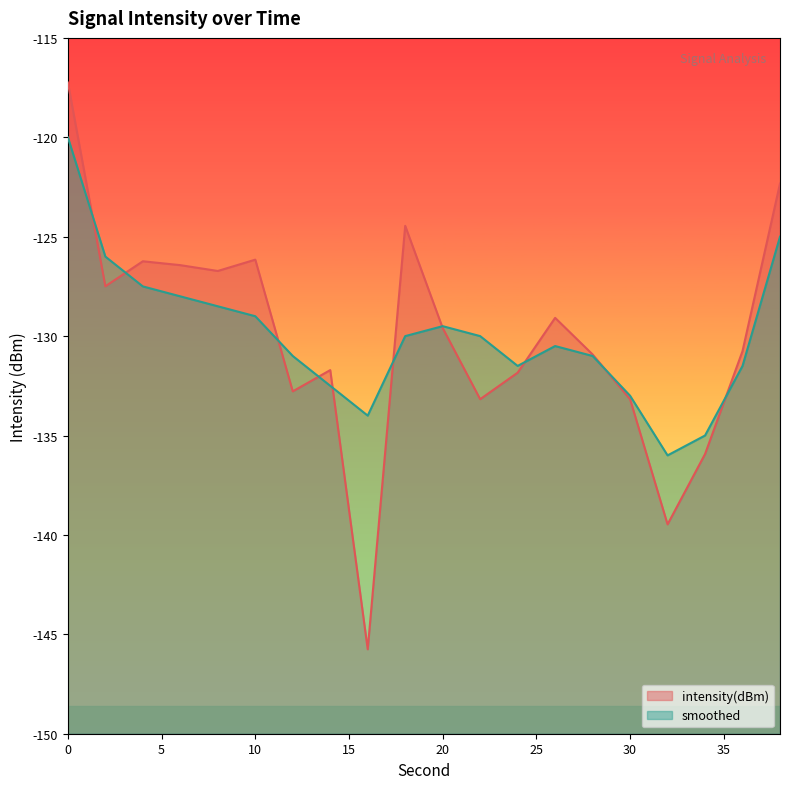

Reading left to right, list all the values displayed in this chart.

intensity(dBm): -117.2	-127.5	-126.2	-126.4	-126.7	-126.2	-132.8	-131.7	-145.8	-124.5	-129.6	-133.2	-131.8	-129.1	-130.9	-133.2	-139.5	-135.9	-130.8	-122.3
smoothed: -120.0	-126.0	-127.5	-128.0	-128.5	-129.0	-131.0	-132.5	-134.0	-130.0	-129.5	-130.0	-131.5	-130.5	-131.0	-133.0	-136.0	-135.0	-131.5	-125.0